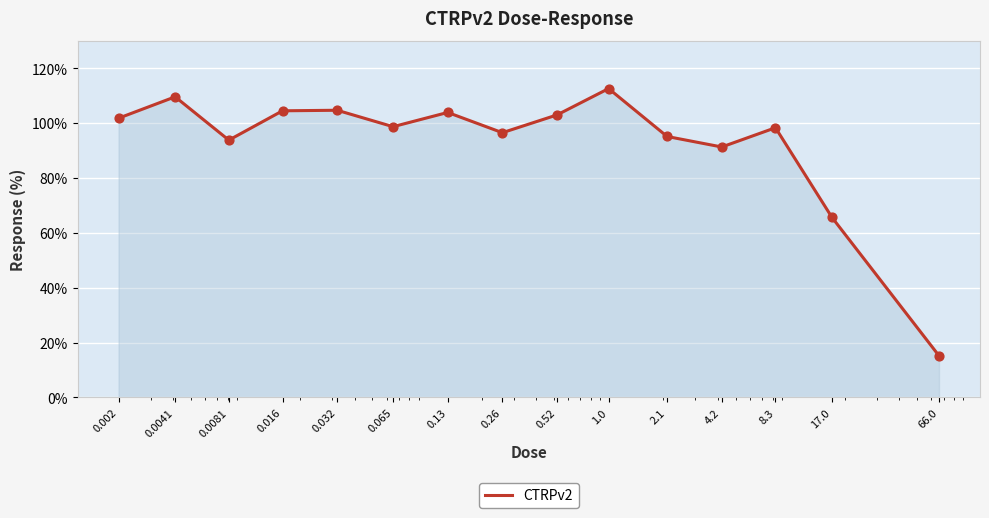

What is the difference between the maximum and minimum values?

97.4